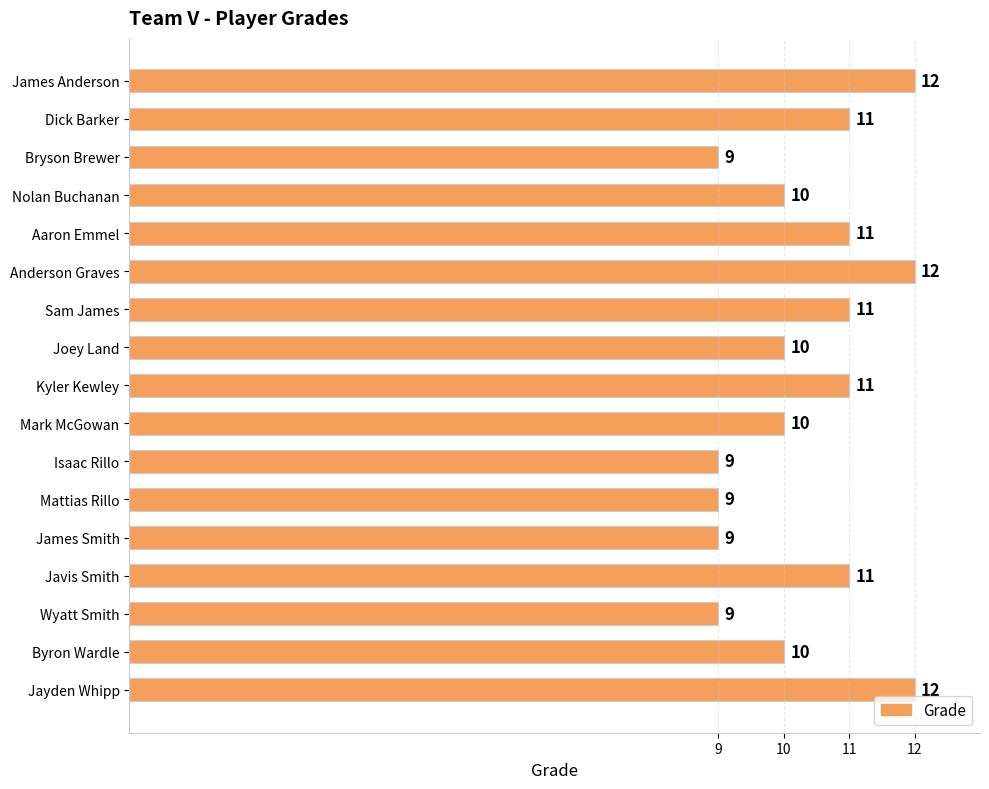

What is the value of the 6th bar from the top?

12